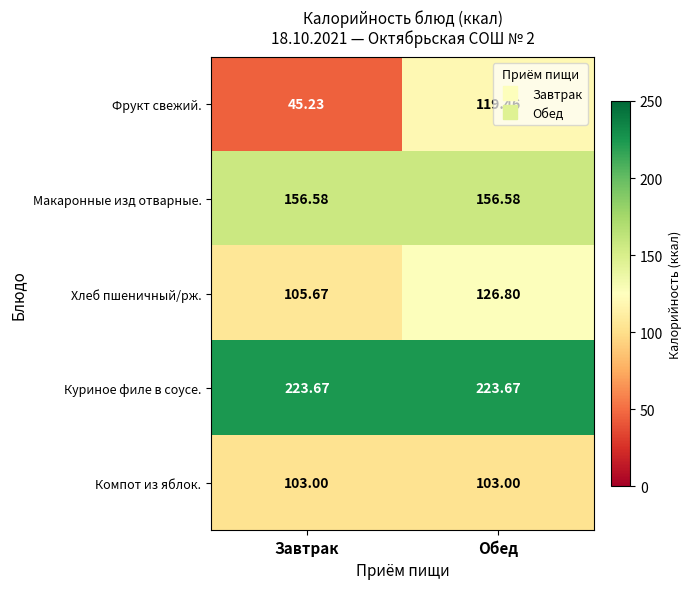

Which category has the lowest value across all series?

Завтрак